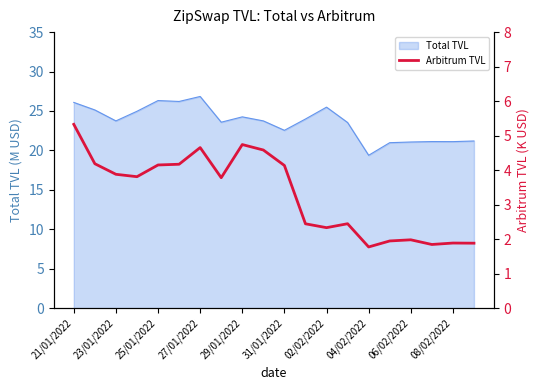

What is the highest value of the Total TVL series?

26.8